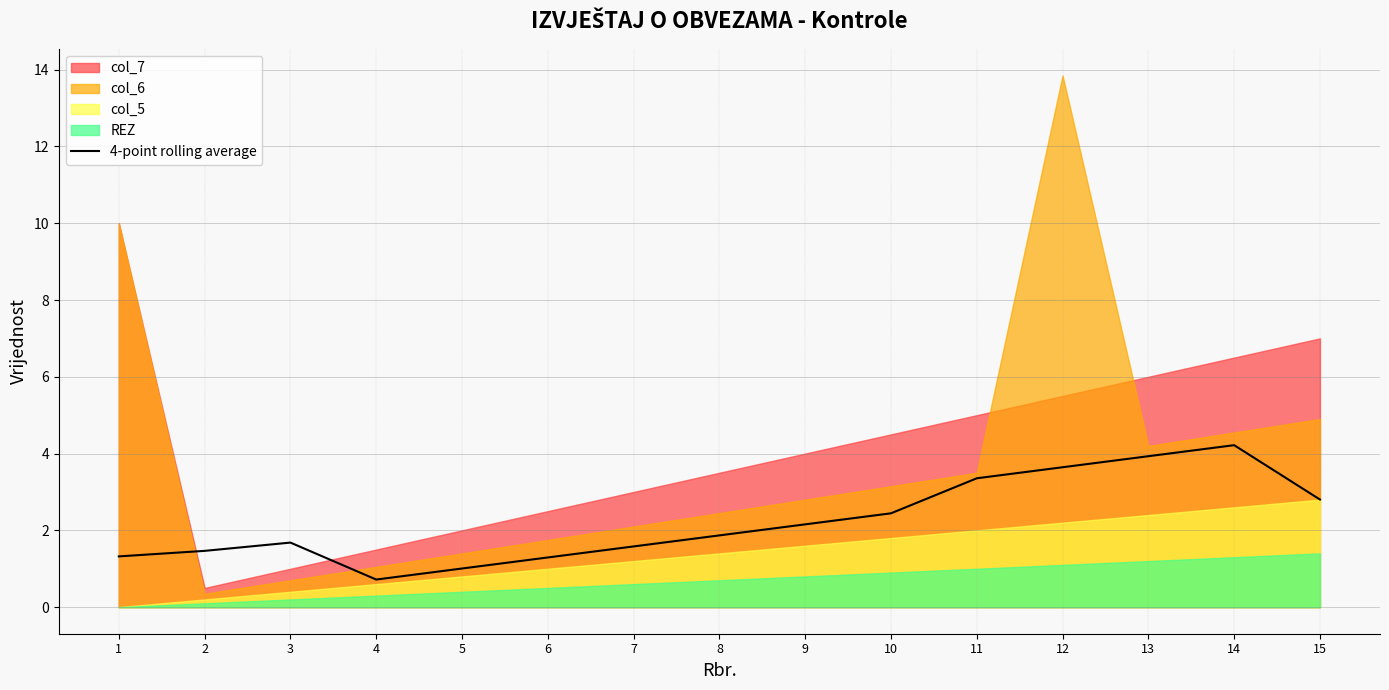

What is the value of the 13th point from the left?

3.9